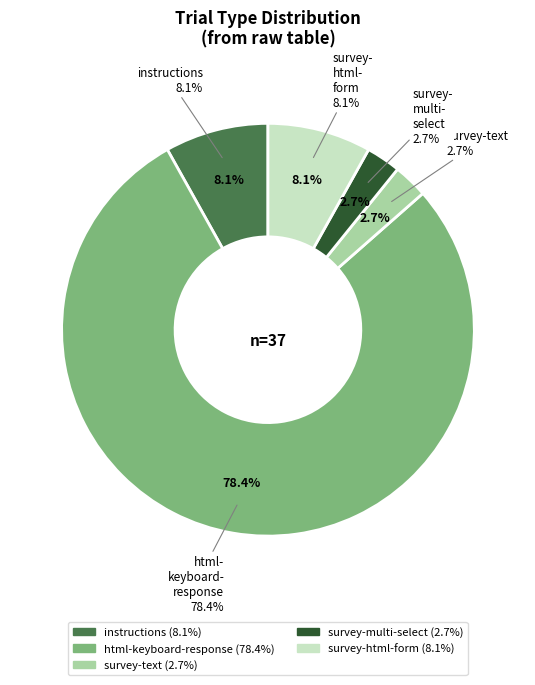

True or false: html-keyboard-response accounts for 64% of the total.

False